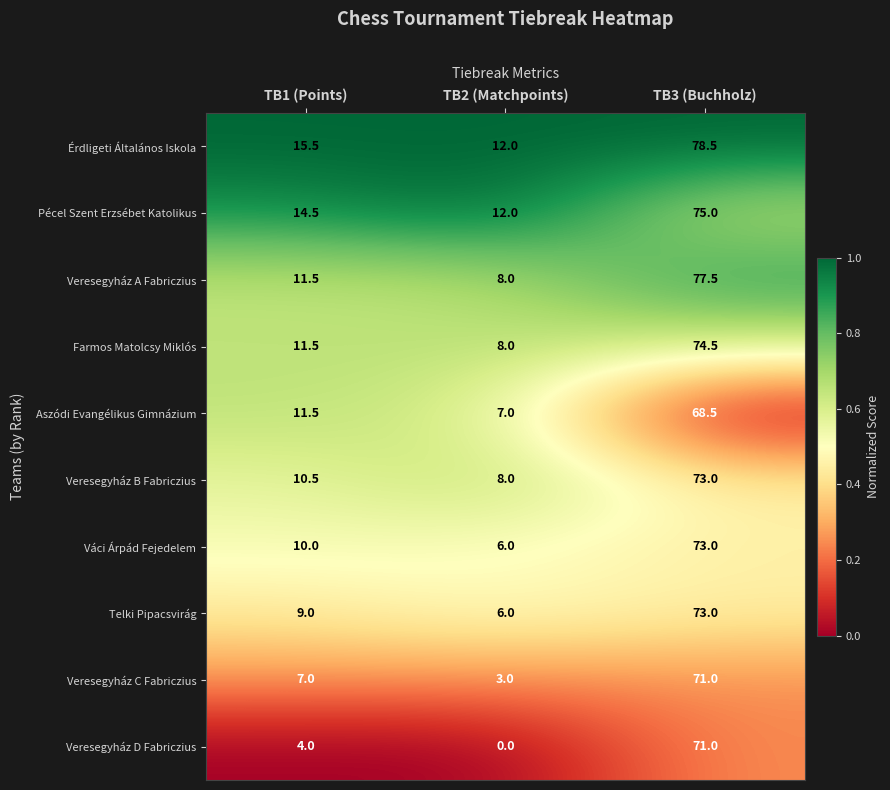

What is the difference between the highest and lowest values at TB2 (Matchpoints)?

12.0